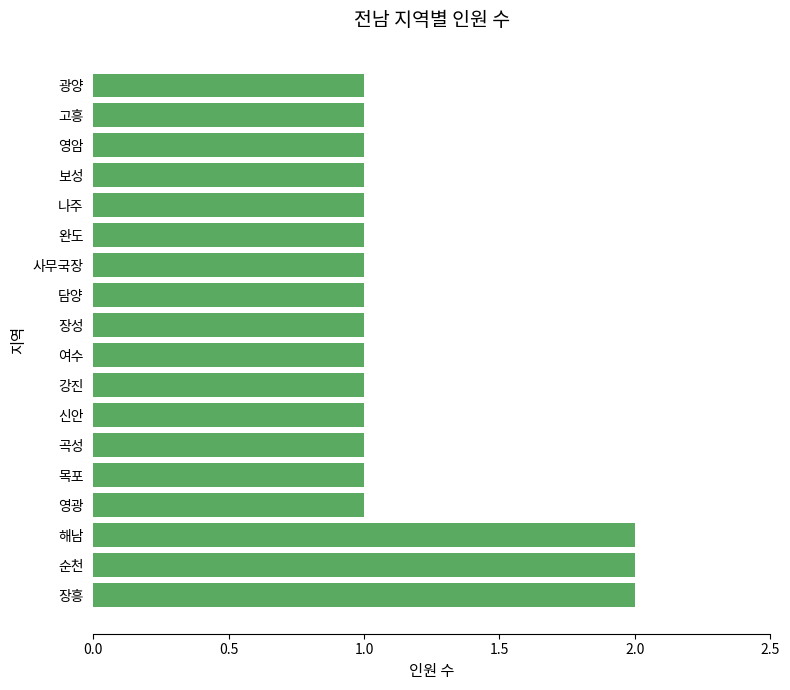

What is the ratio of the value at 신안 to the value at 순천?

0.5